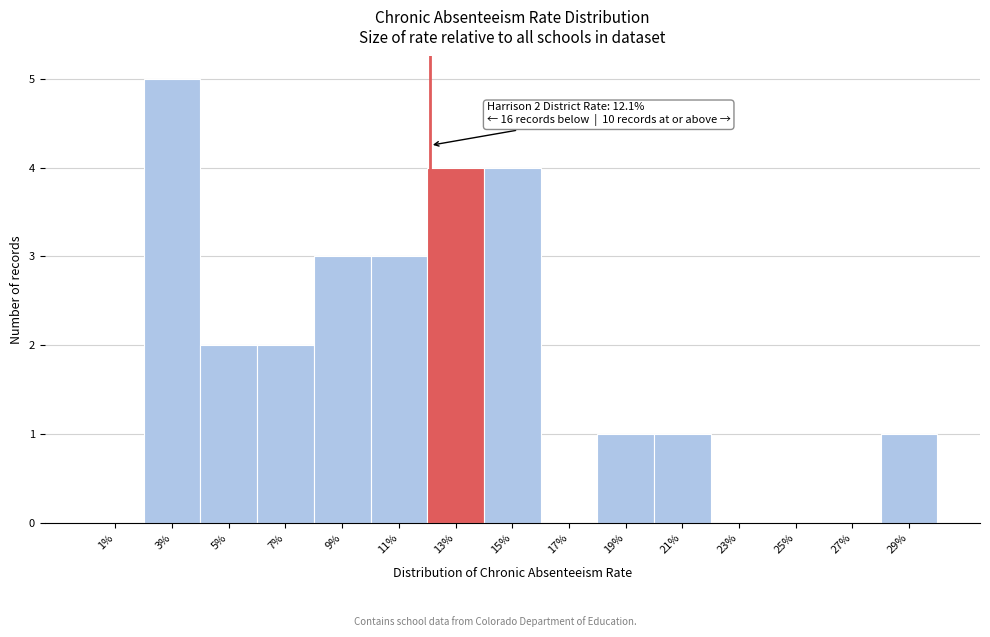

Reading right to left, what are all the values shown in this chart?

29%=1	27%=0	25%=0	23%=0	21%=1	19%=1	17%=0	15%=4	13%=4	11%=3	9%=3	7%=2	5%=2	3%=5	1%=0